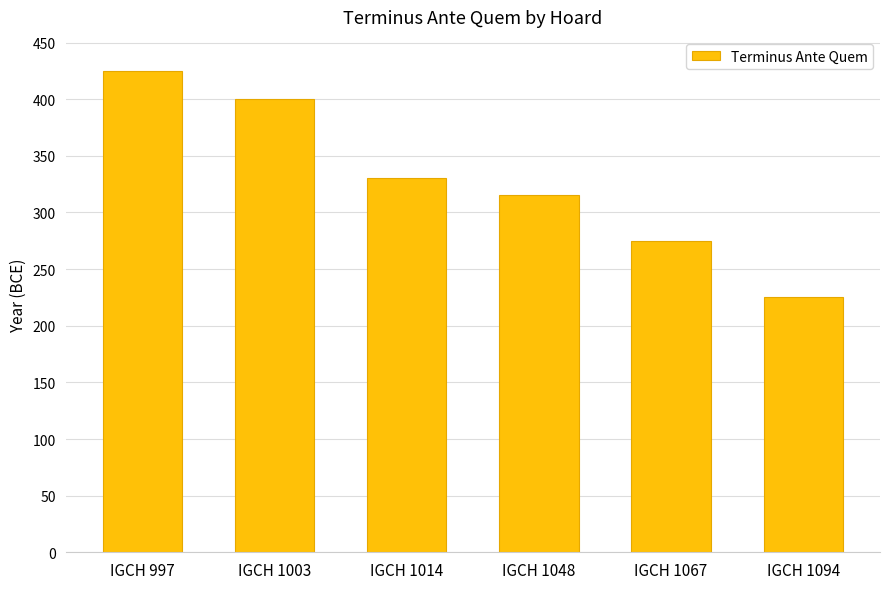

What is the difference between the values at IGCH 1014 and IGCH 1067?

55